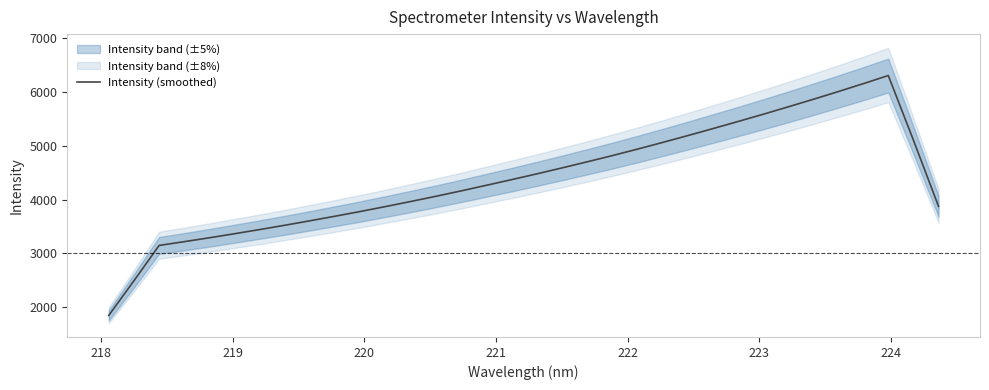

What is the minimum value for Intensity (smoothed)?

1846.5